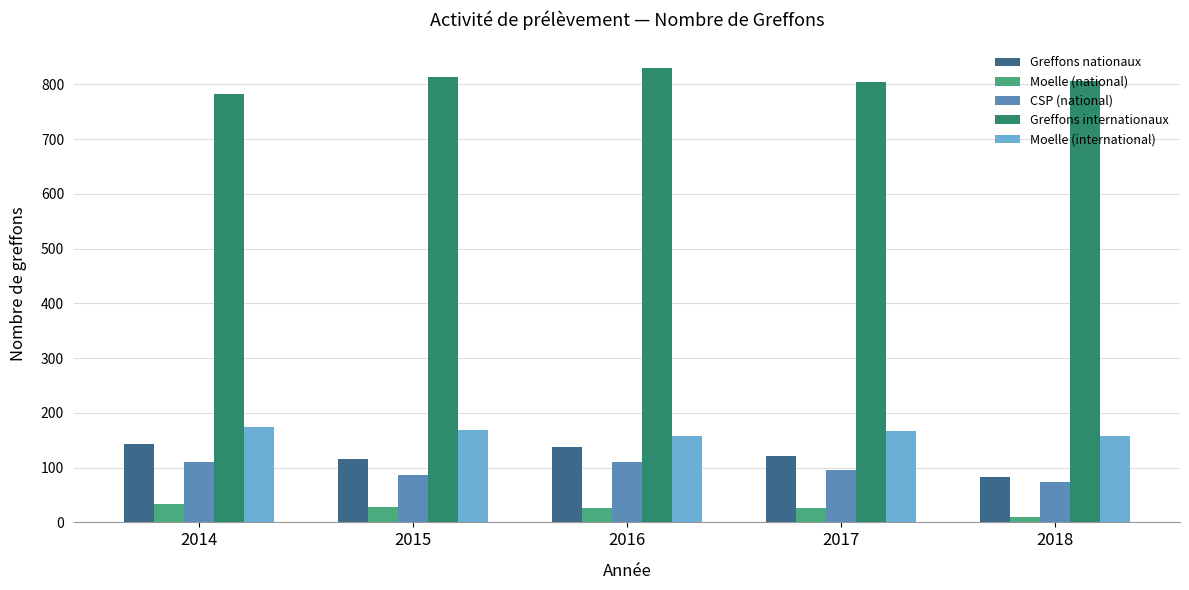

What is the approximate value of Greffons nationaux at 2014?

144